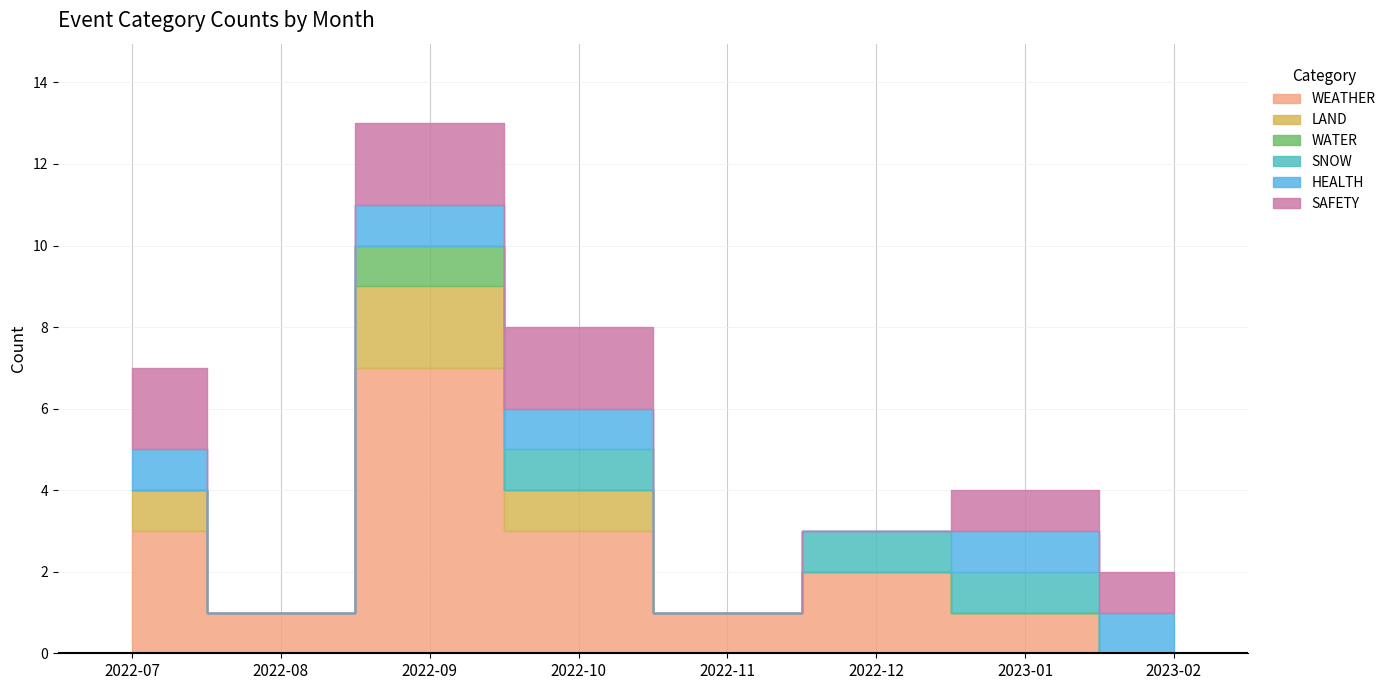

How many positive values does the WATER series have?

1